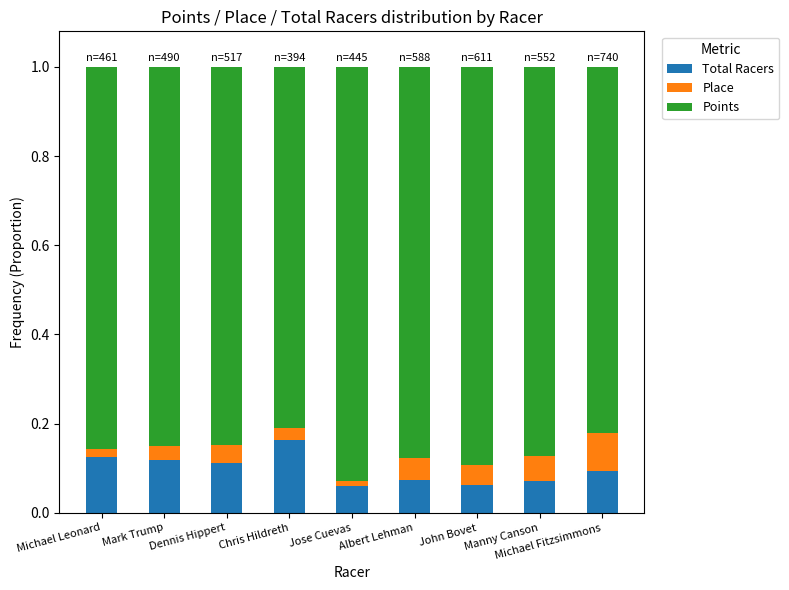

Count the Total Racers values in the range 0 to 1.

9